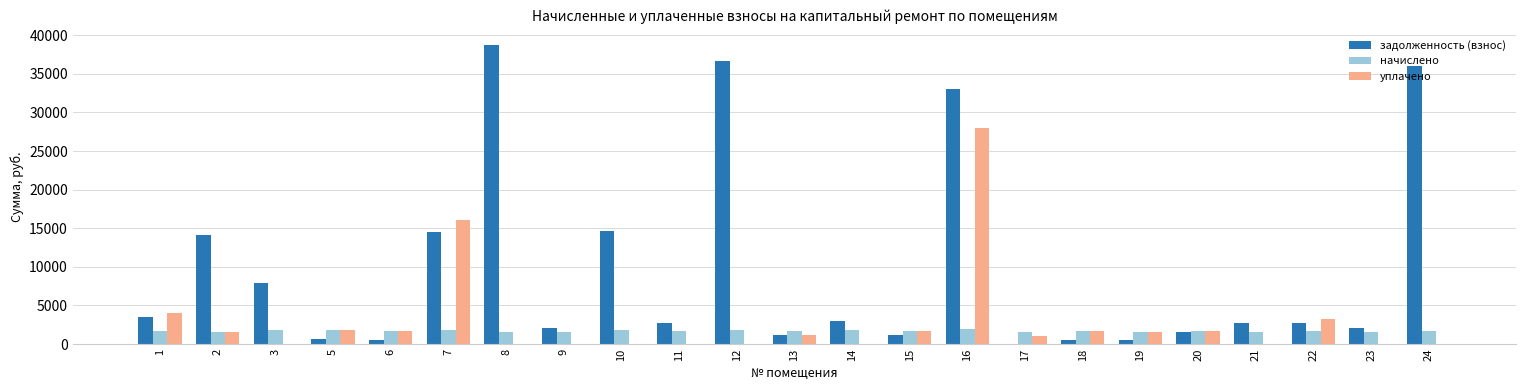

What value does the задолженность (взнос) series have at 20?

1589.9